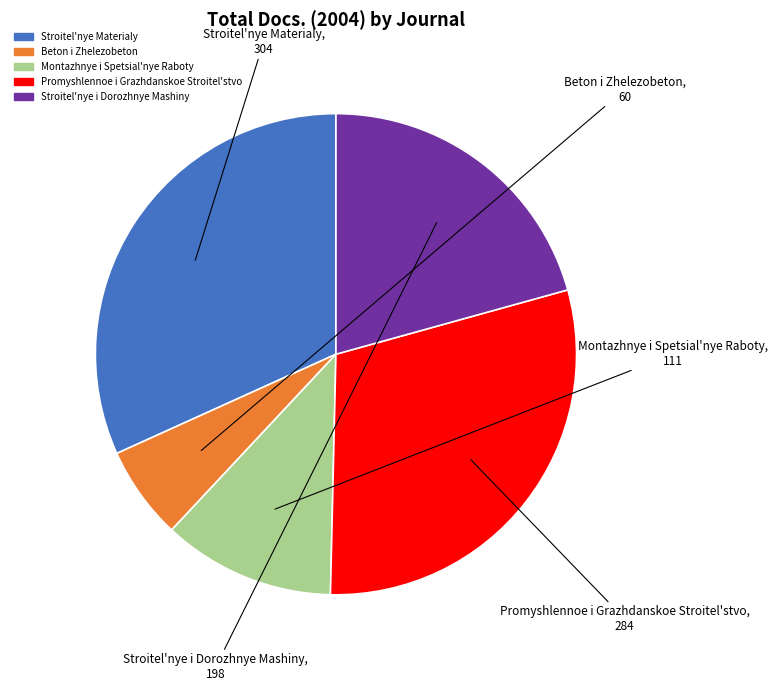

How many segments does this pie chart have?

5